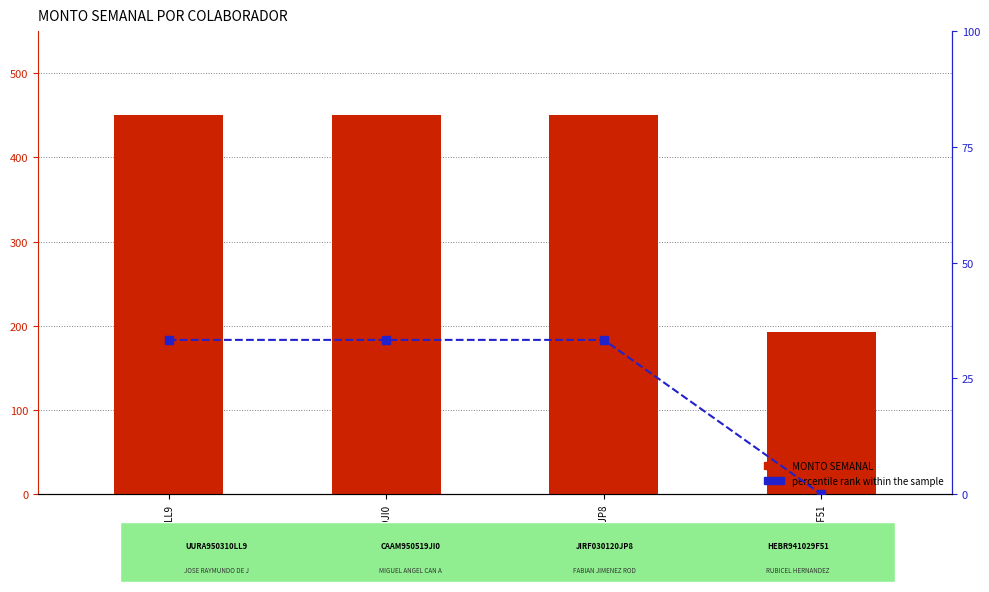

What is the label of the 1st bar from the right?

HEBR941029F51